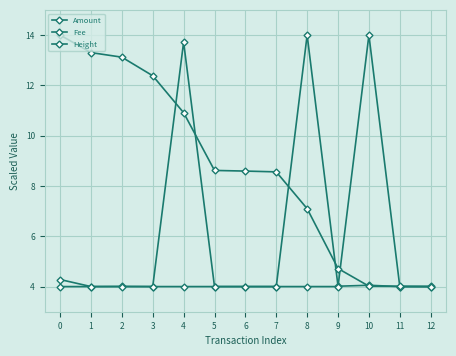

In Fee, how many points are higher than both neighbors (excluding endpoints)?

1